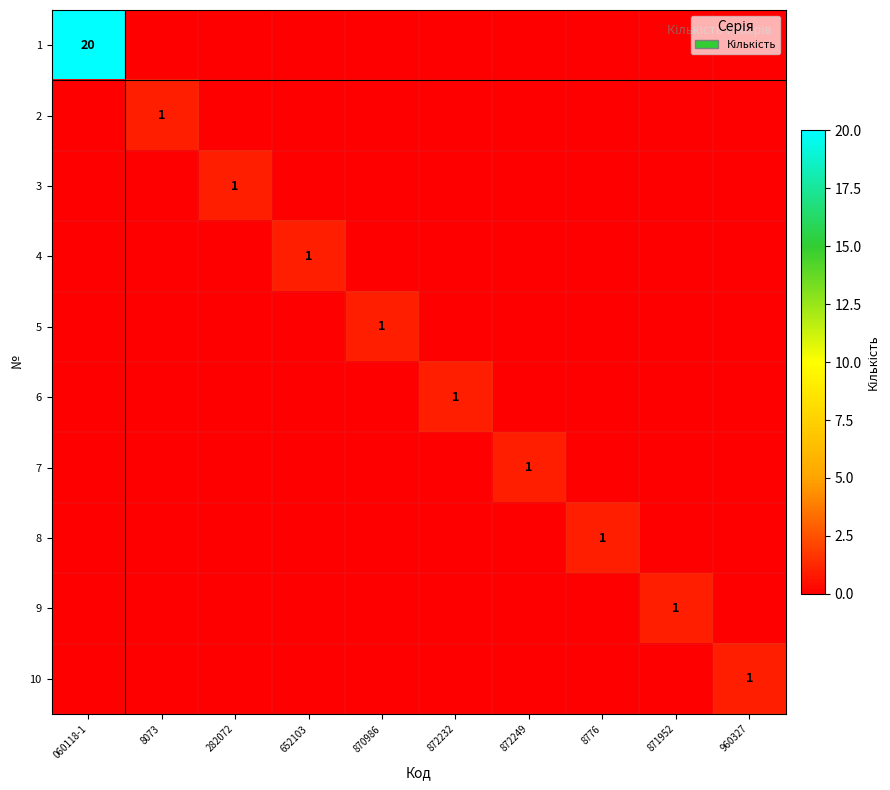

The 6 series shows 1 at 872232. True or false?

True